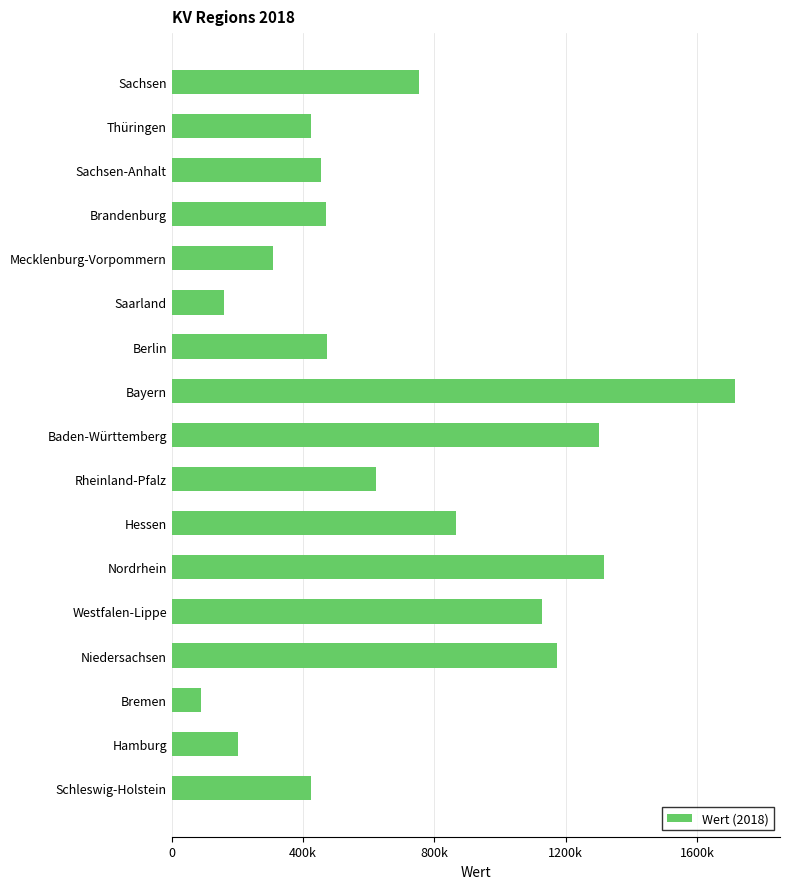

Are the bars horizontal?

Yes